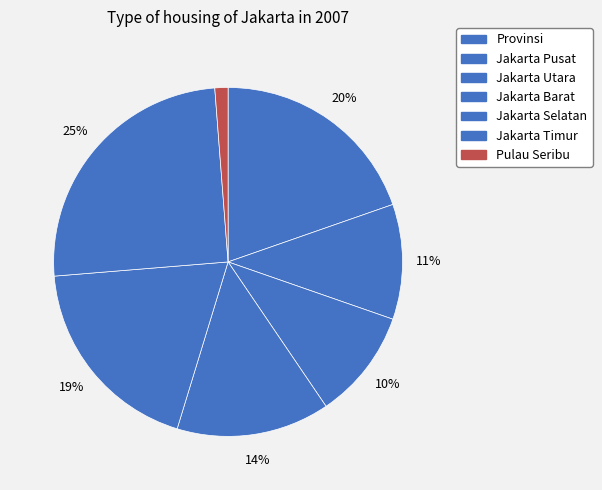

To the nearest percent, what is the average slice percentage?

14%